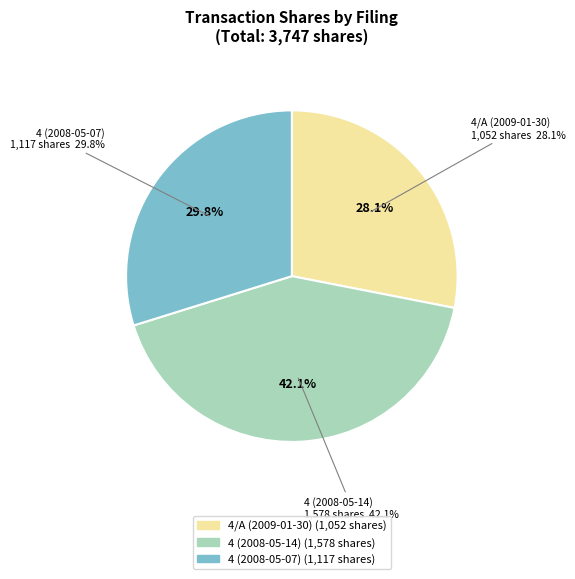

True or false: 4 (2008-05-14) accounts for 34% of the total.

False